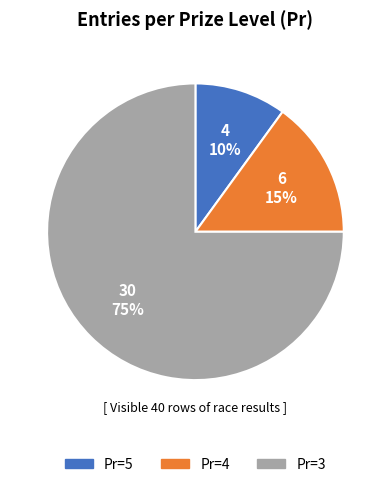

To the nearest percent, what is the difference between the largest and smallest slice percentages?

65%